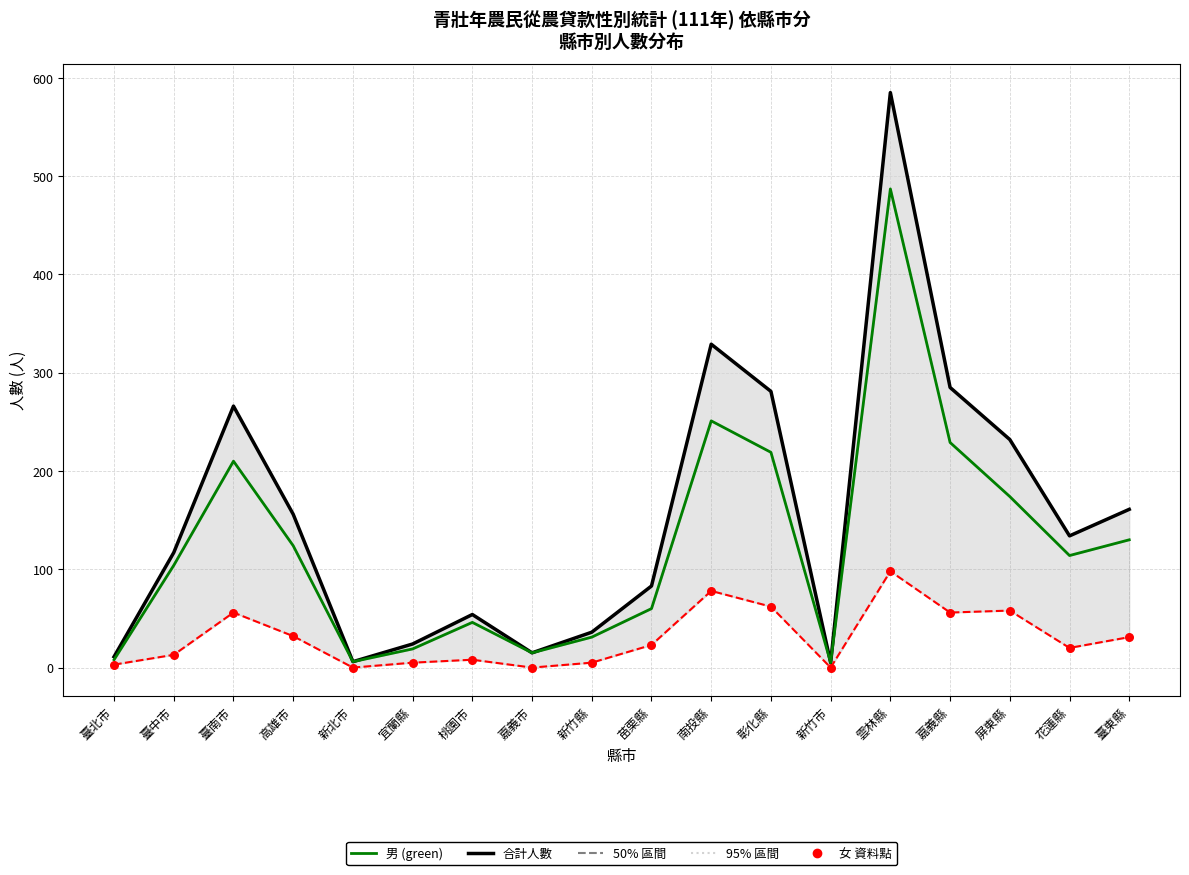

At how many categories does at least one series exceed 537?

1